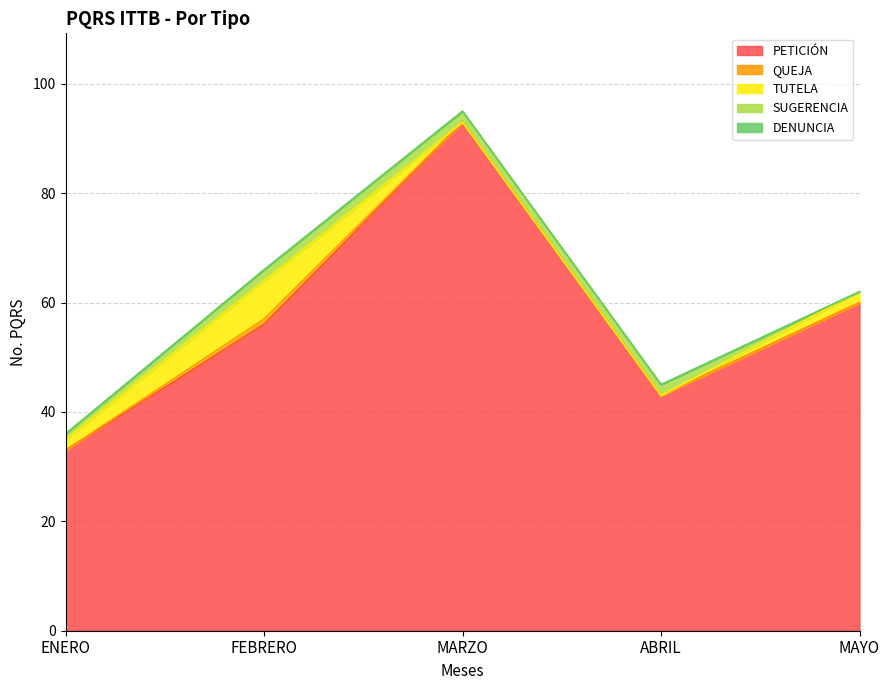

What is the value of the PETICIÓN point at the 2nd from the left?

56